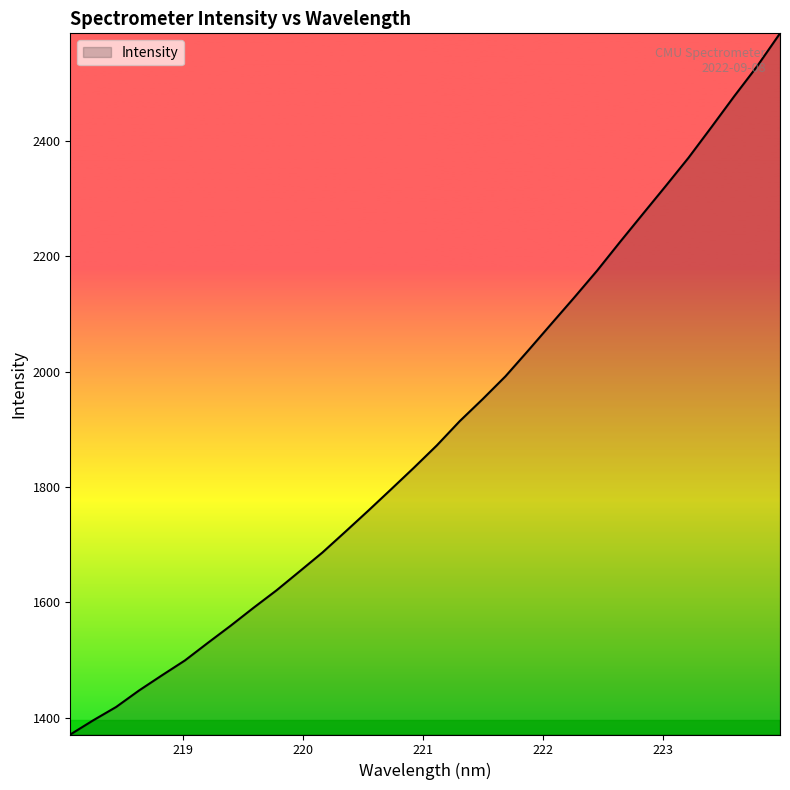

What is the difference between the maximum and minimum values?

1216.2